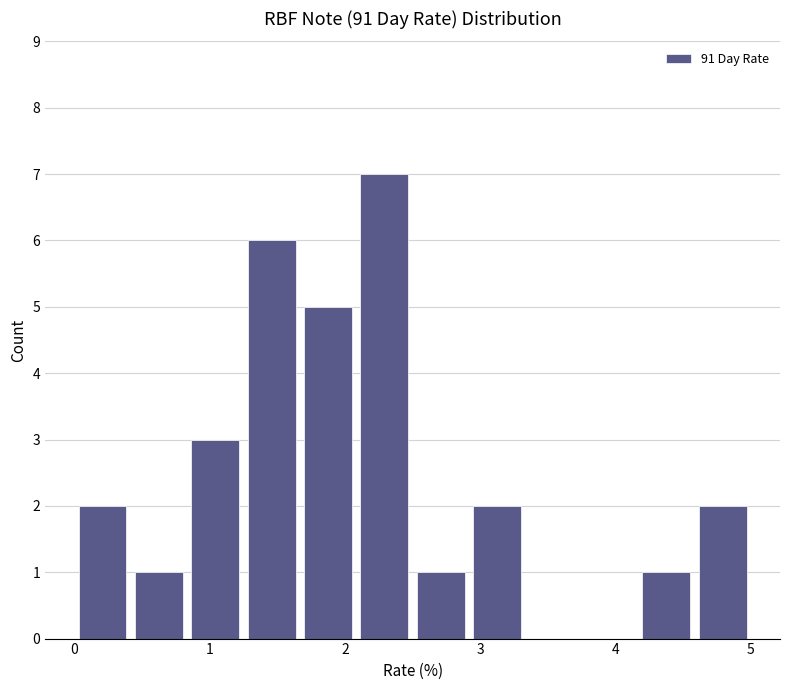

Reading left to right, list every bar in this chart as the range it spans on the x-axis followed by its height. Neither the bar edges nor the heights are printed on the chart, so give them approximately, as read against the axes.

0.0 to 0.4: 2
0.4 to 0.8: 1
0.8 to 1.3: 3
1.3 to 1.7: 6
1.7 to 2.1: 5
2.1 to 2.5: 7
2.5 to 2.9: 1
2.9 to 3.3: 2
3.3 to 3.8: 0
3.8 to 4.2: 0
4.2 to 4.6: 1
4.6 to 5.0: 2